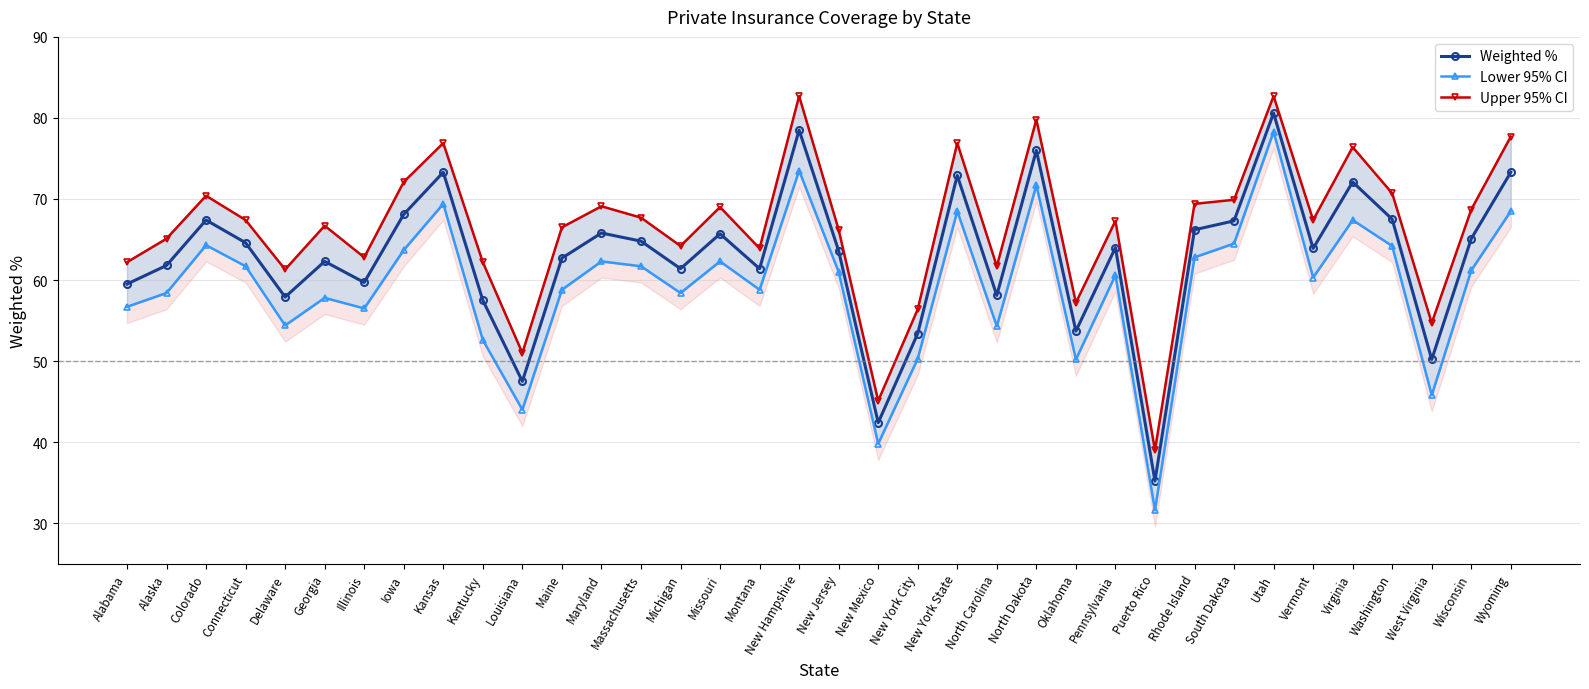

What is the spread (max minus min) of values at Rhode Island?

6.6